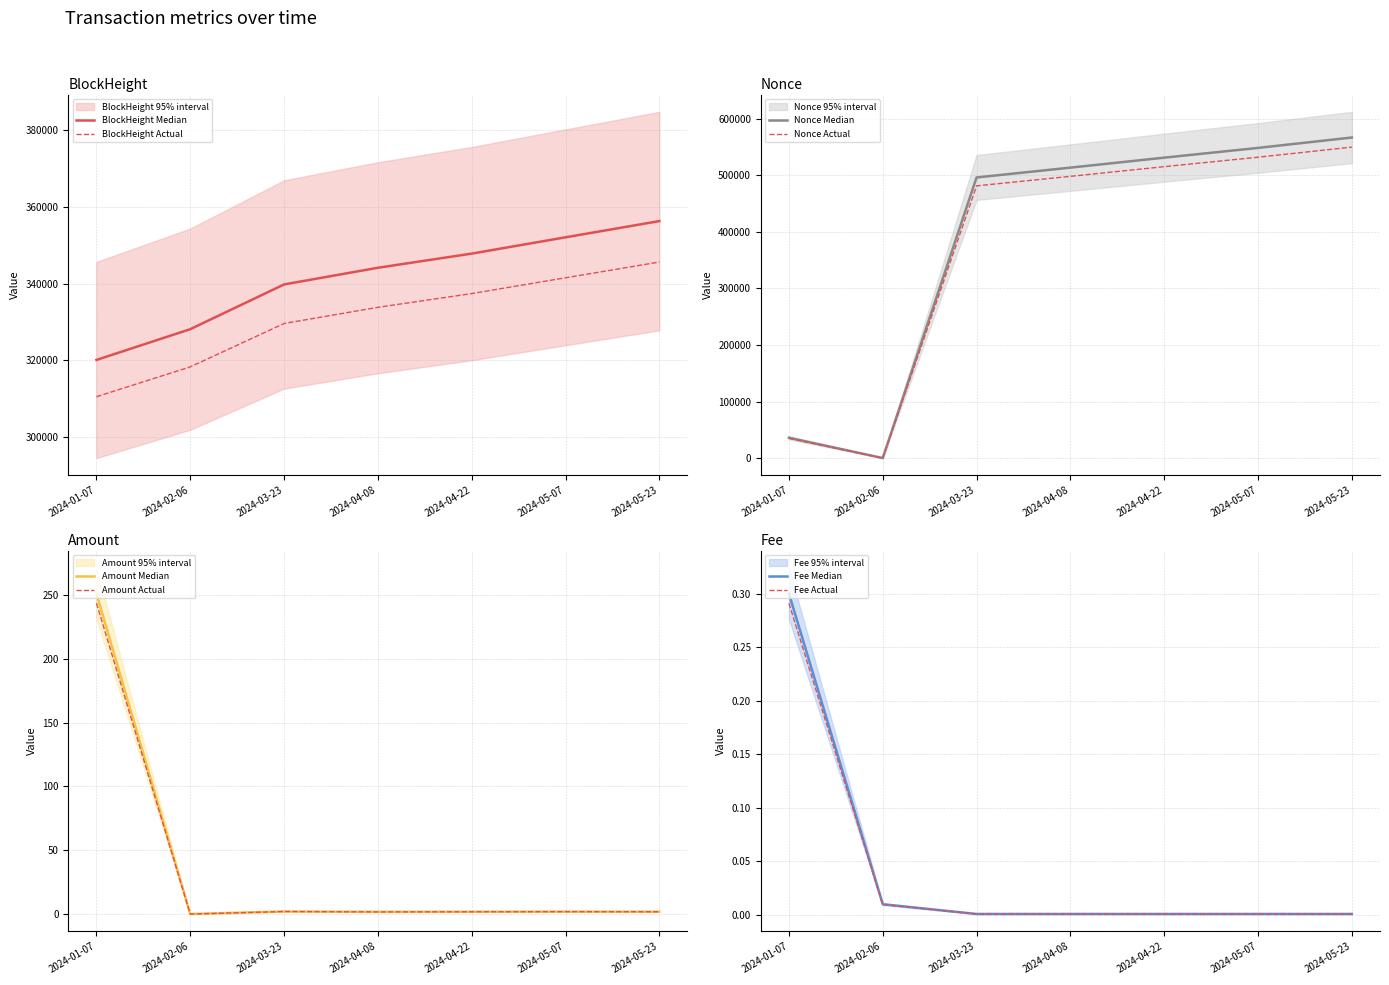

Rank the series at 2024-05-07 from highest to lowest value.

Nonce, BlockHeight, Amount, Fee